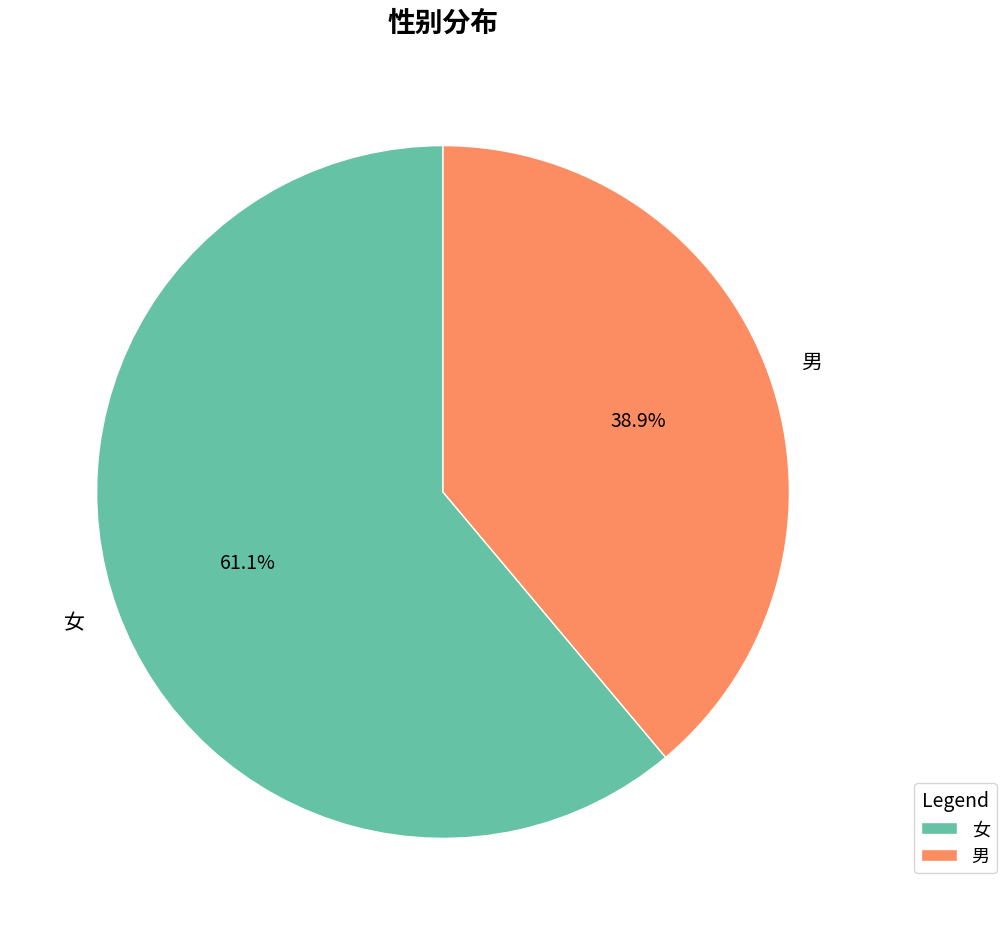

To the nearest percent, what is the average slice percentage?

50%